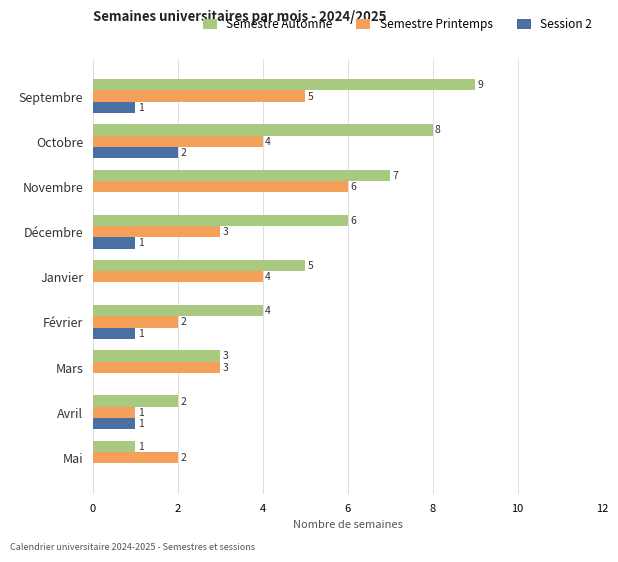

At which category is the sum across all series the highest?

Septembre